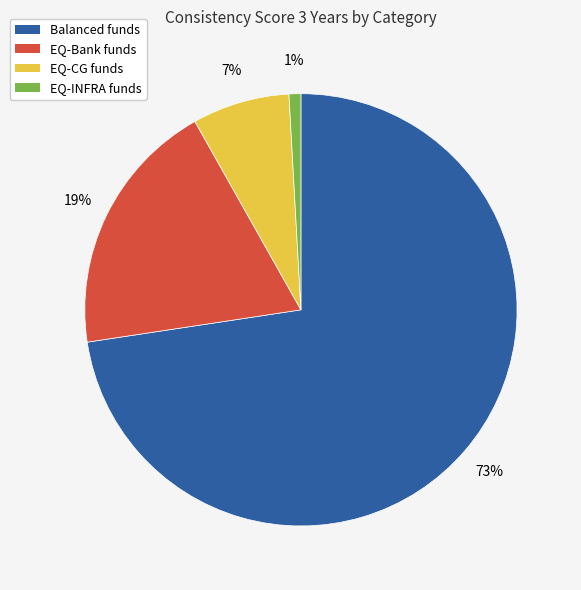

Is there any slice that represents more than half of the pie?

Yes